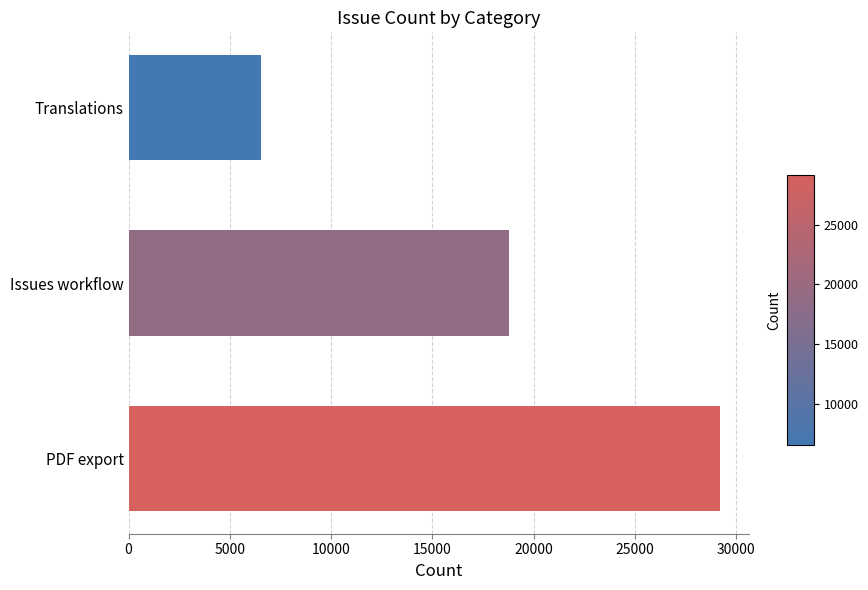

List the labels in order of value, largest first.

PDF export, Issues workflow, Translations